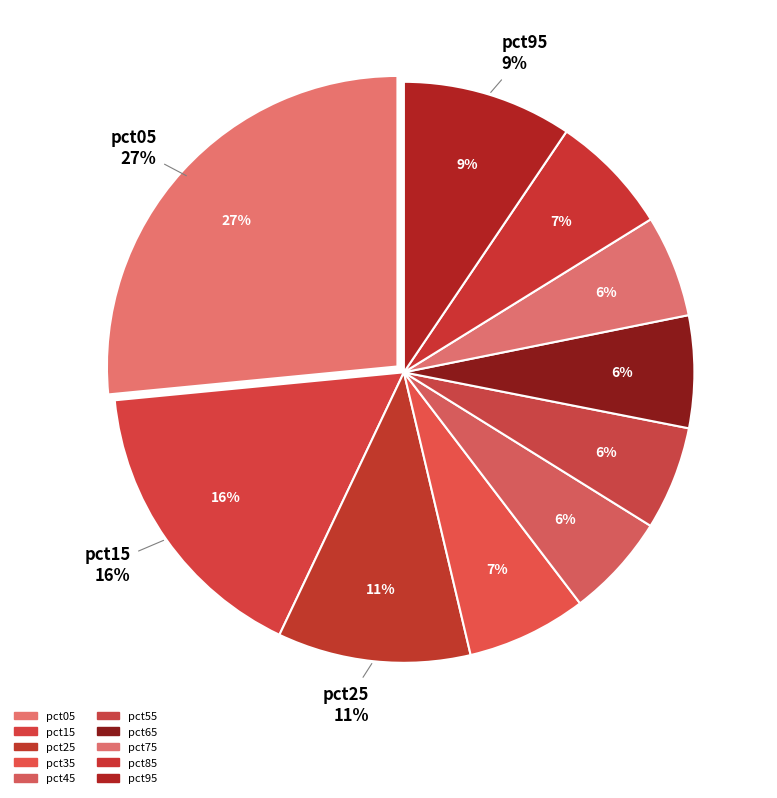

To the nearest percent, what percentage of the pie is pct85?

7%